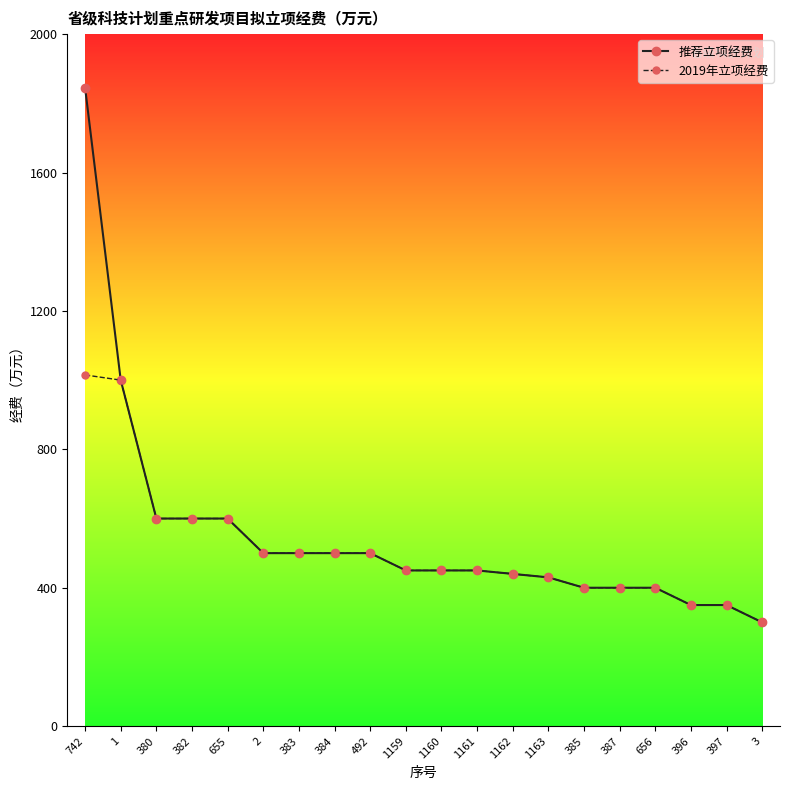

Which series has the largest range (max minus min)?

推荐立项经费